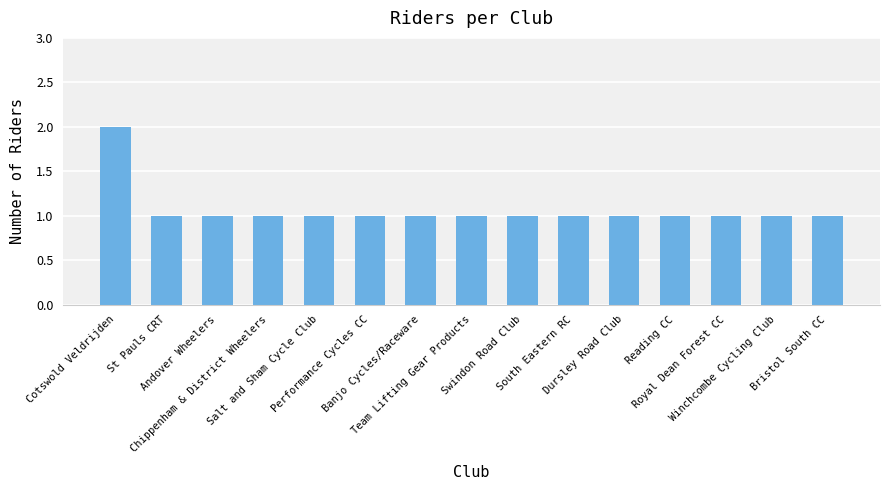

True or false: the data shows 0 at Bristol South CC.

False